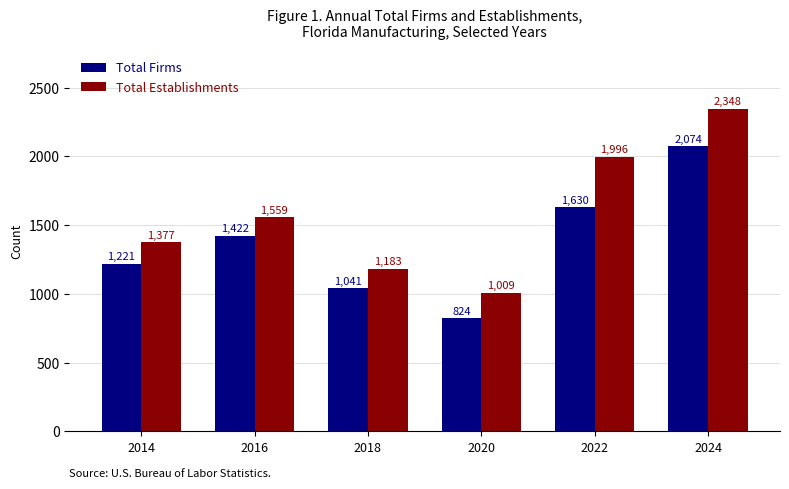

Count the number of data series in this chart.

2